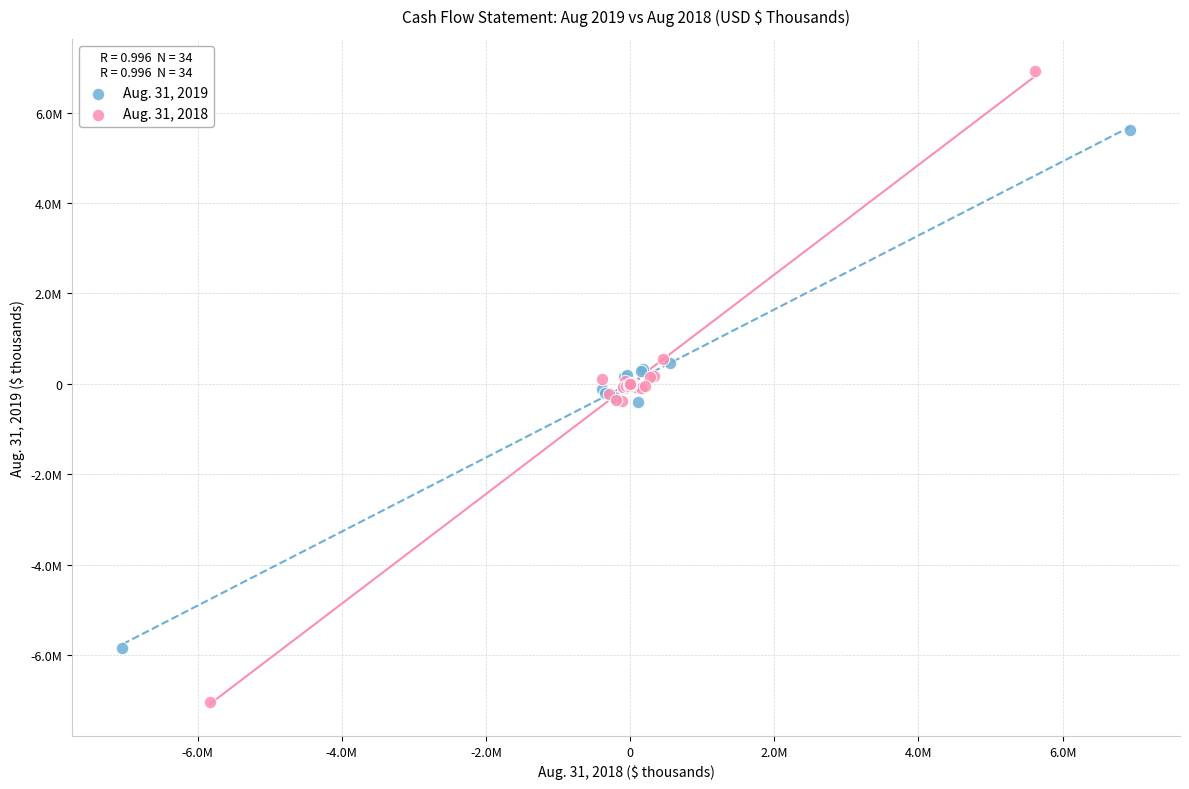

Which series has the widest spread of Y values?

Aug. 31, 2018